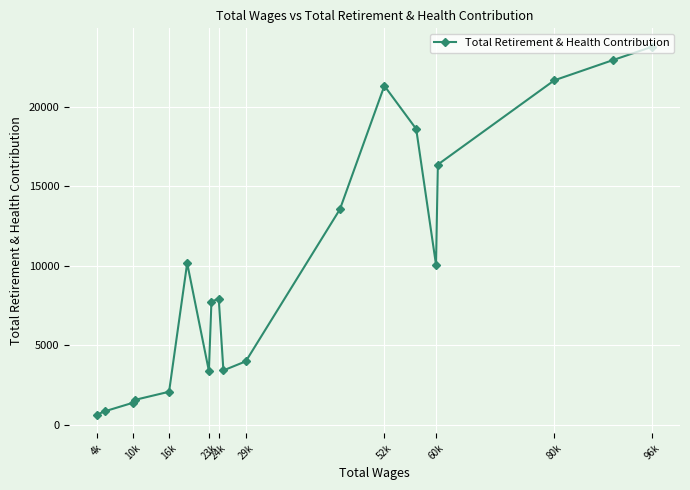

What is the difference between the second highest and second lowest values?

22099